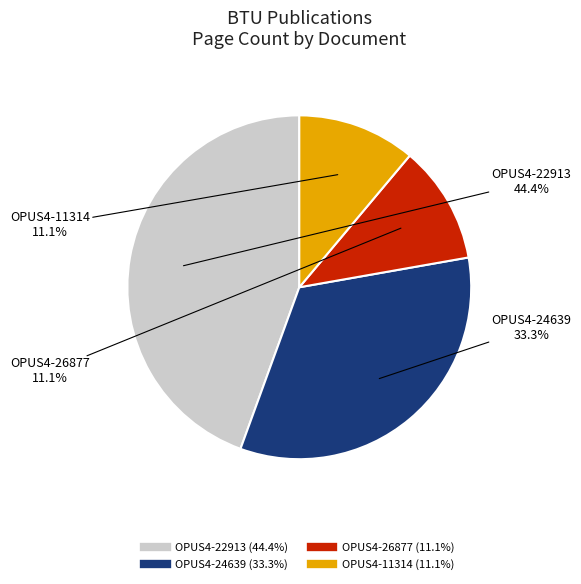

What percentage do OPUS4-22913 and OPUS4-11314 together represent?

55.6%